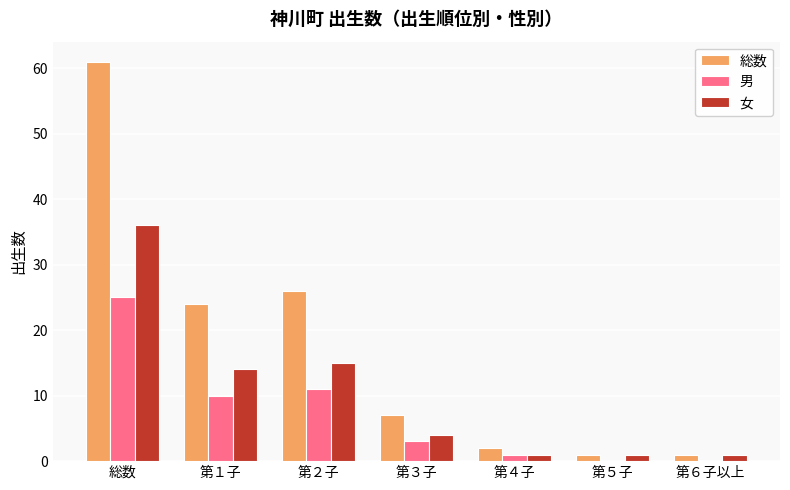

Reading left to right, what are all the values shown in this chart?

総数: 61	24	26	7	2	1	1
男: 25	10	11	3	1	0	0
女: 36	14	15	4	1	1	1